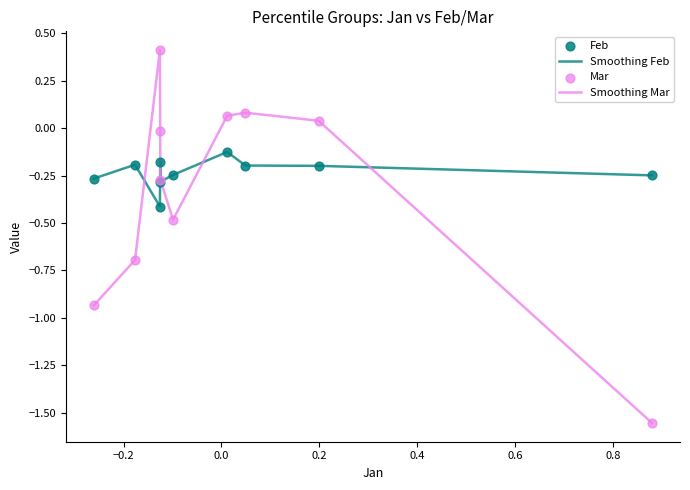

List the series in order of their overall mean, lowest first.

Smoothing Mar, Smoothing Feb